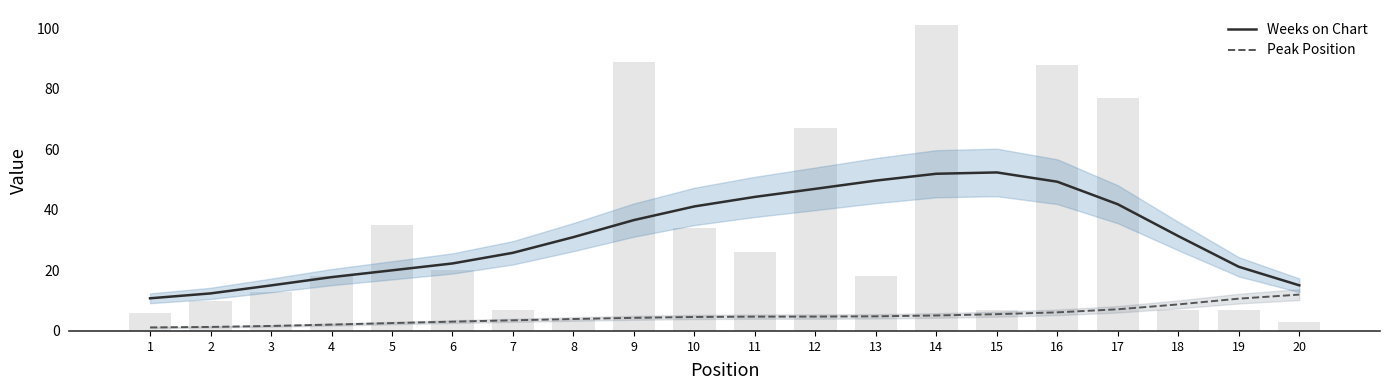

Reading left to right, what are all the values shown in this chart?

Weeks on Chart: 10.8	12.4	15.0	17.8	20.0	22.3	25.8	31.0	36.6	41.1	44.3	47.0	49.7	51.9	52.4	49.3	41.9	31.3	21.2	15.1
Peak Position: 1.2	1.3	1.6	2.1	2.6	3.1	3.5	3.9	4.3	4.6	4.7	4.7	4.8	5.1	5.5	6.1	7.2	8.8	10.7	12.0